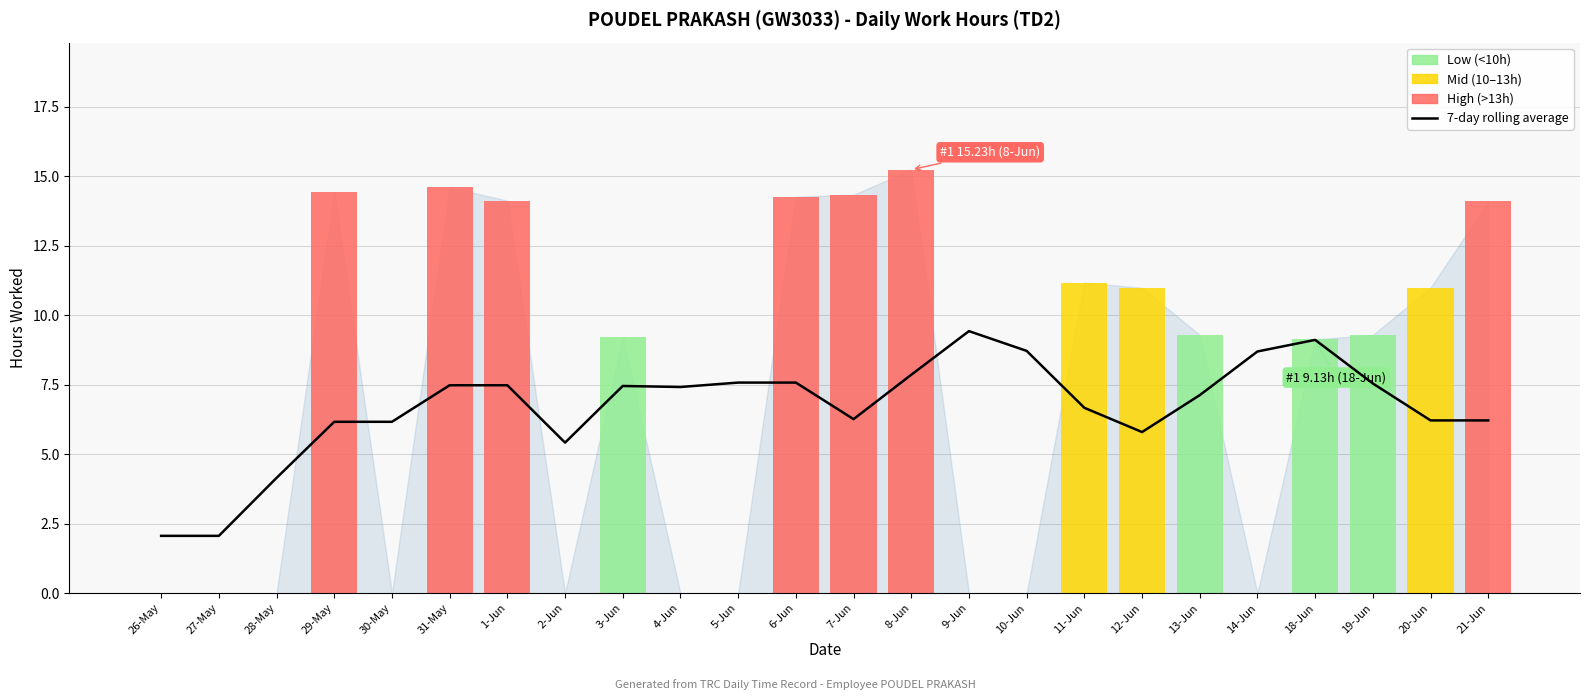

Is it true that the value at 18-Jun is 9.1?

True